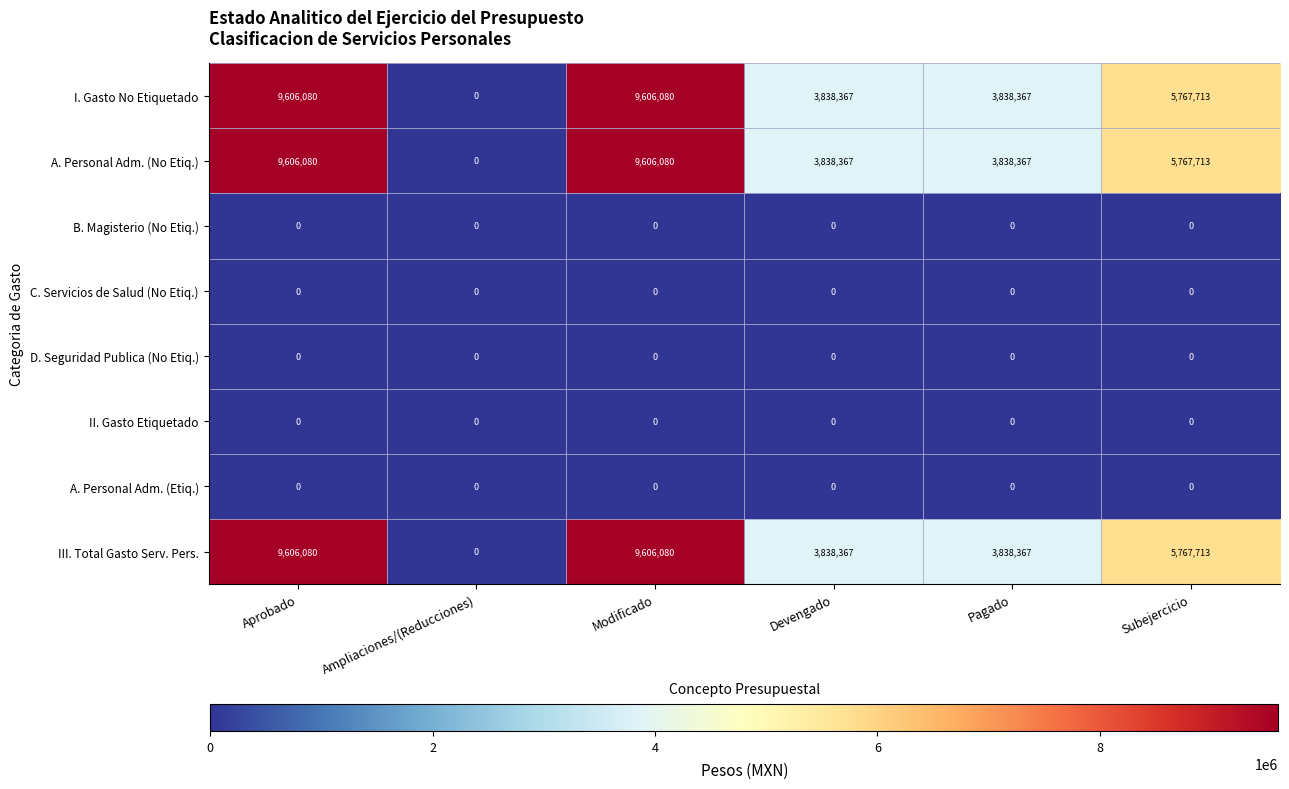

True or false: A. Personal Adm. (No Etiq.) has a value of 3838367 at Pagado.

True